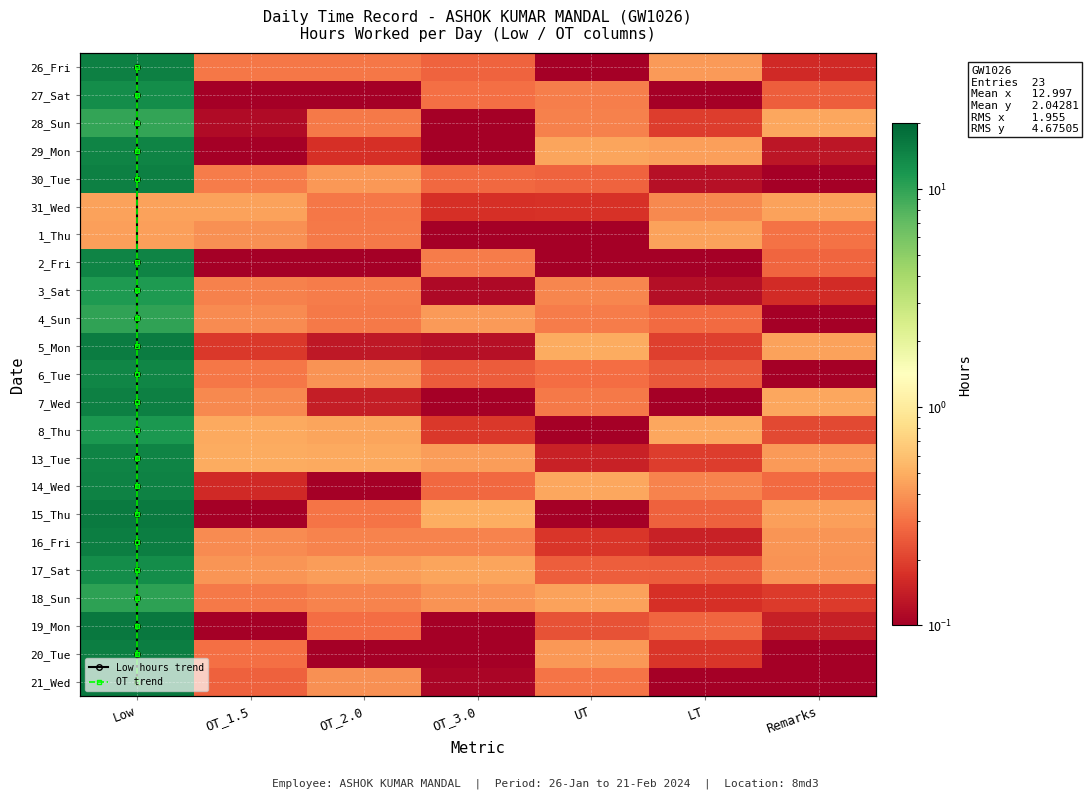

Which category has the highest value across all series?

Low